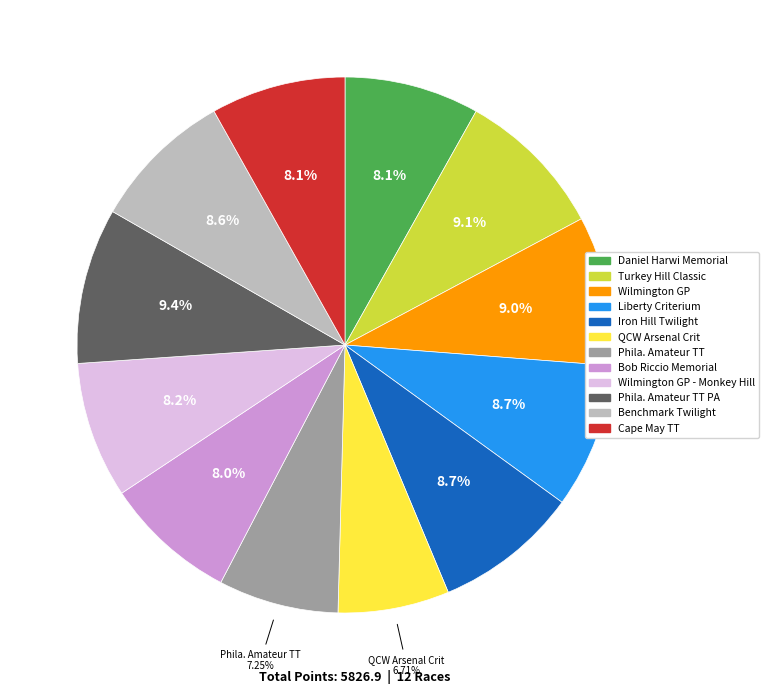

Is there any slice that represents more than half of the pie?

No